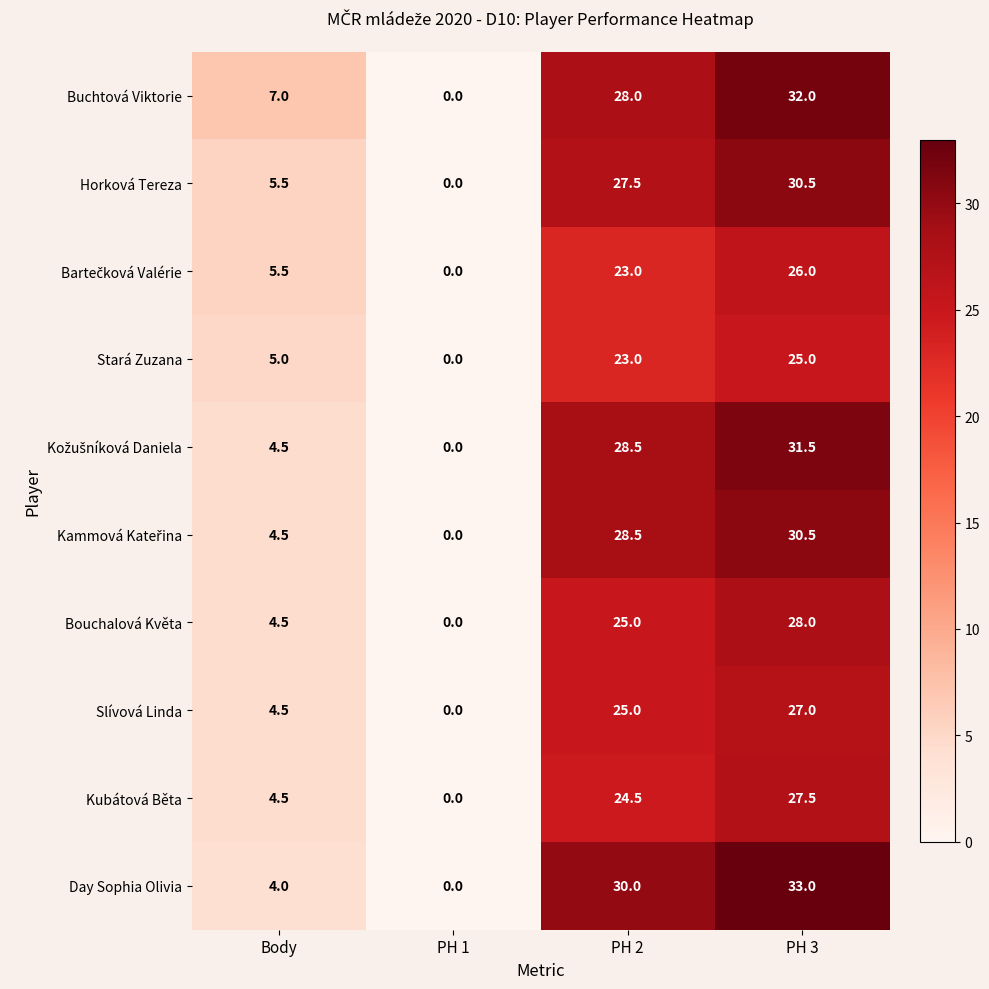

Which category has the lowest value across all series?

PH 1